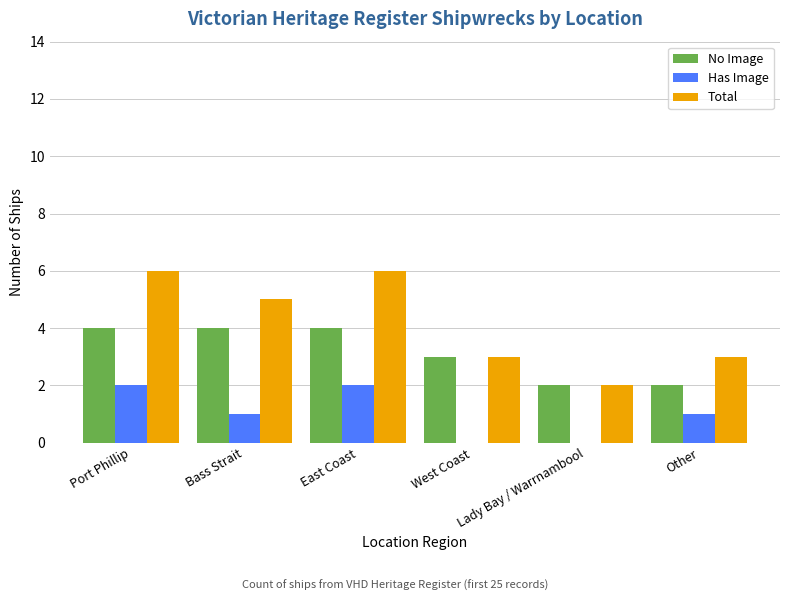

What is the maximum value for No Image?

4